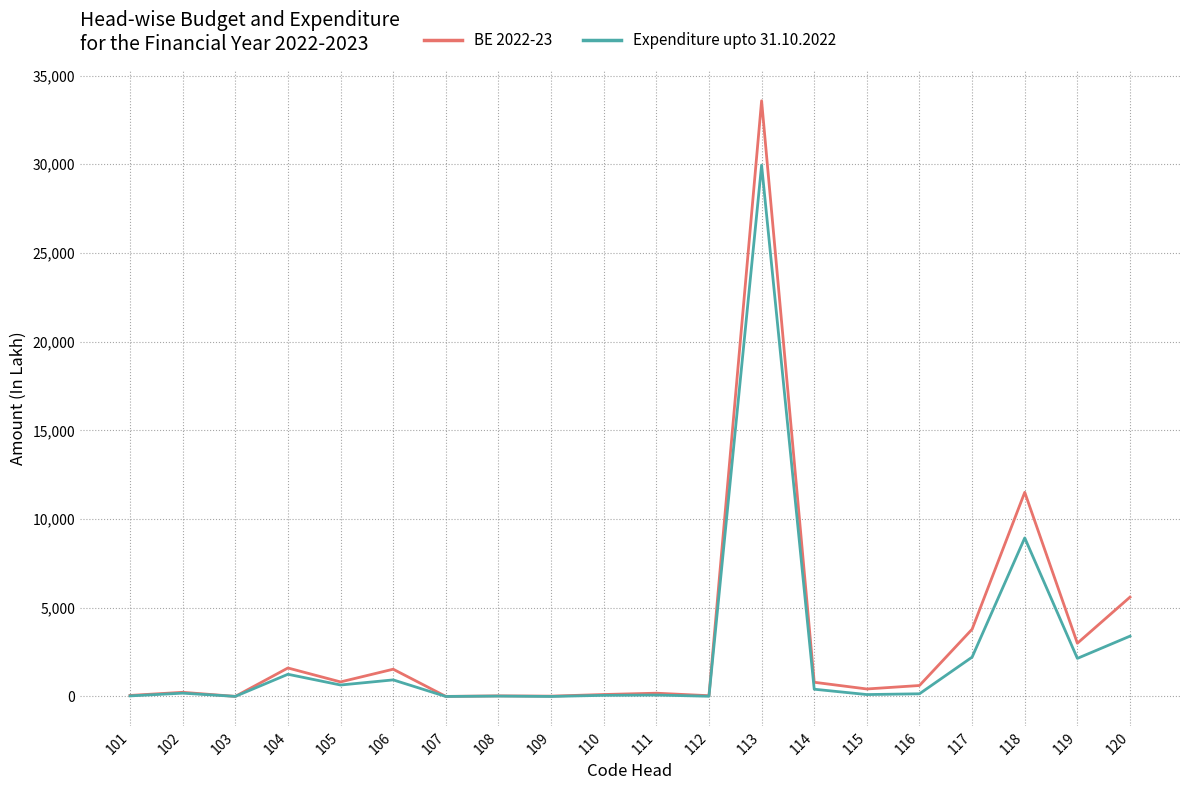

List the series in order of their overall mean, lowest first.

Expenditure upto 31.10.2022, BE 2022-23